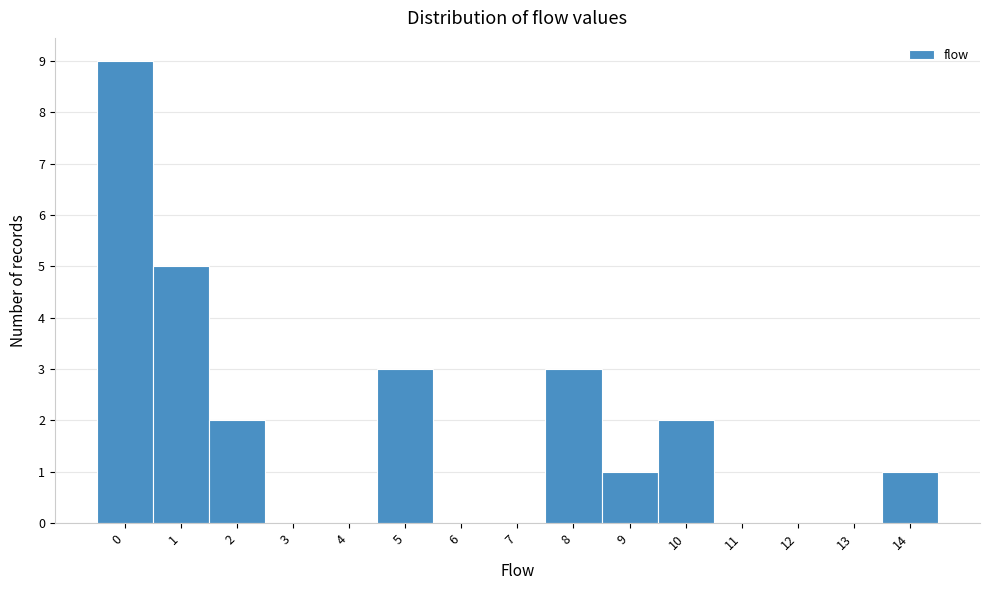

How tall is the bar that spans -0.5 to 0.5 on the x-axis? The values are not printed on the chart, so give them approximately, as read against the axis.

9